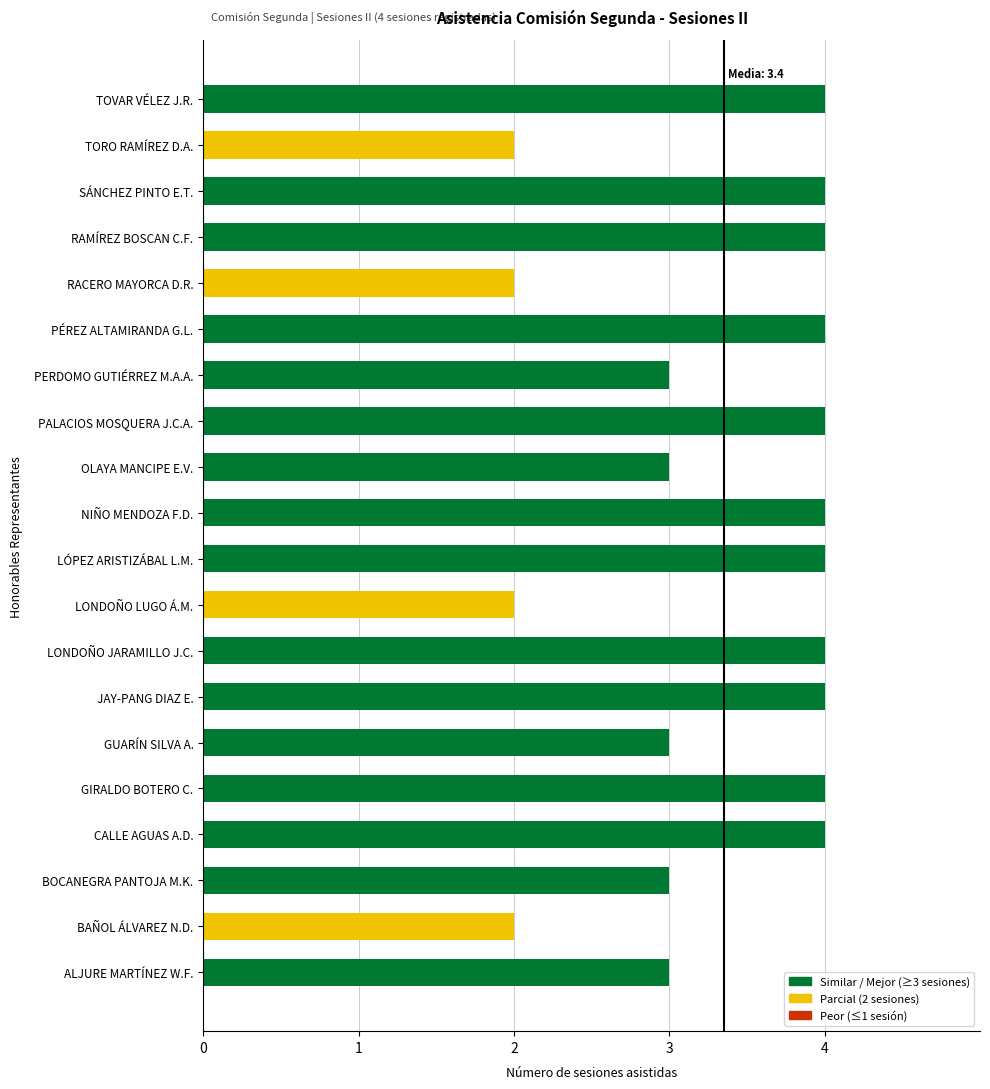

What is the sum of all values?

67